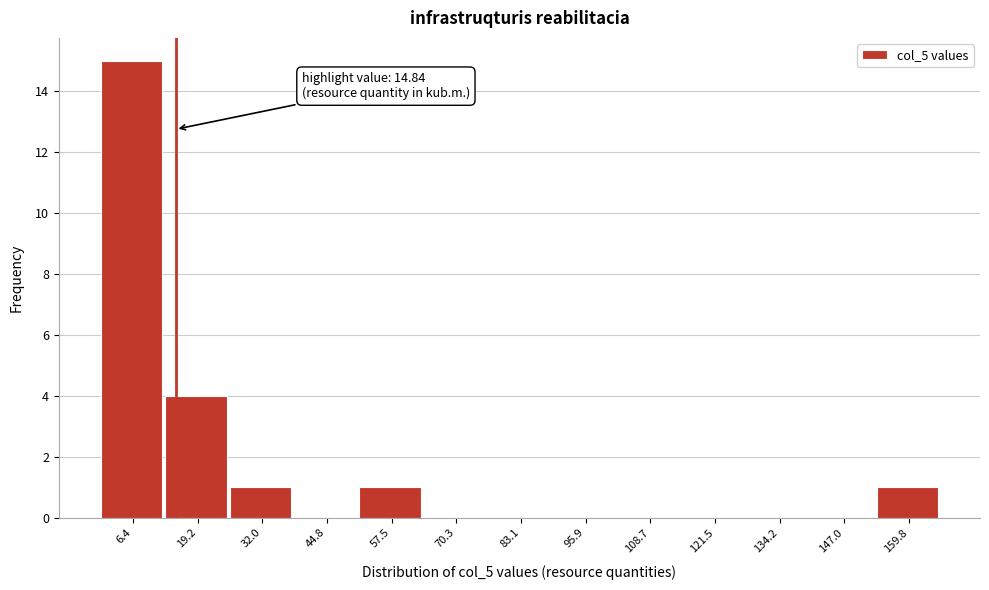

Over which range of the x-axis is the bar tallest?

0 to 12